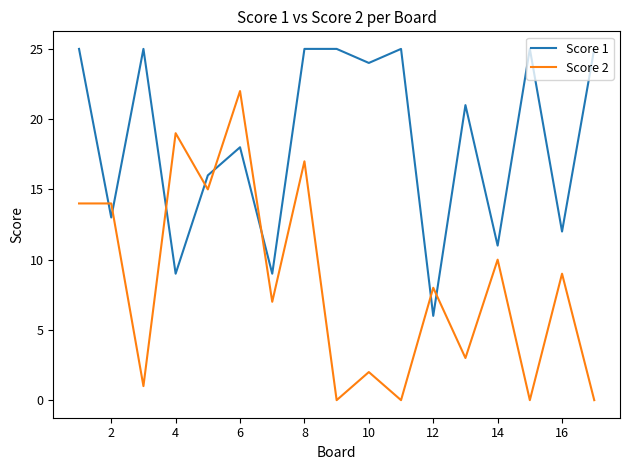

List the series in order of their overall mean, lowest first.

Score 2, Score 1